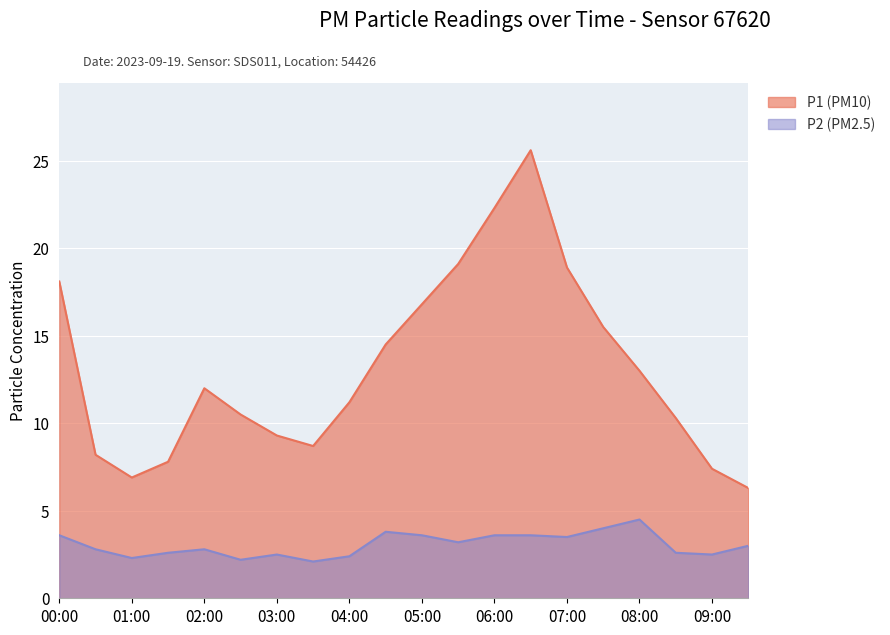

List the series in order of their peak value, highest first.

P1 (PM10), P2 (PM2.5)